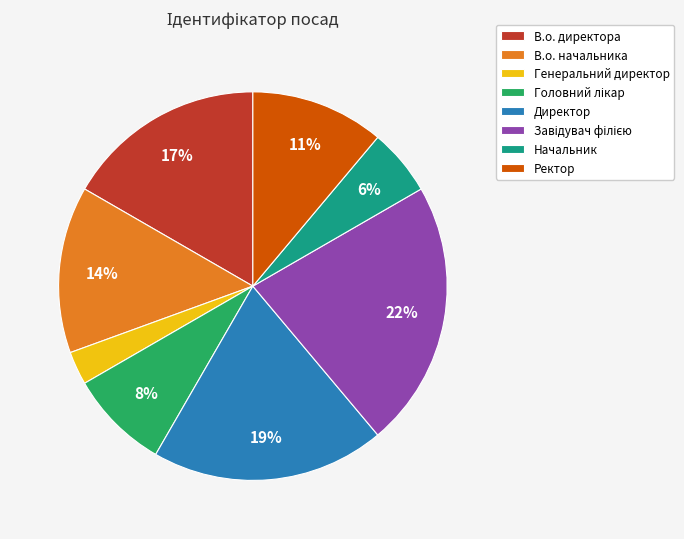

Which slice is the smallest?

Генеральний директор